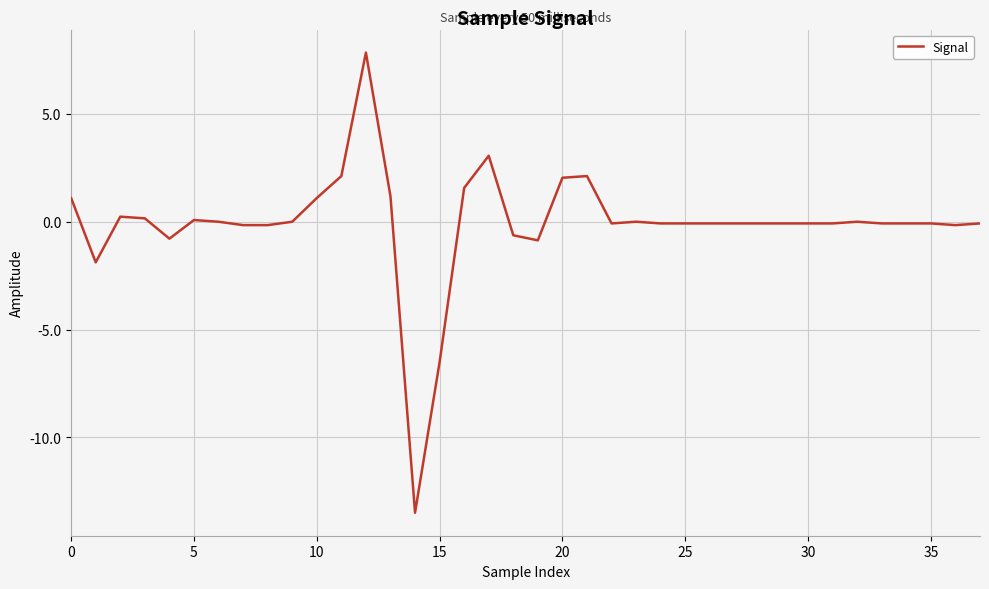

What is the smallest value displayed?

-13.5